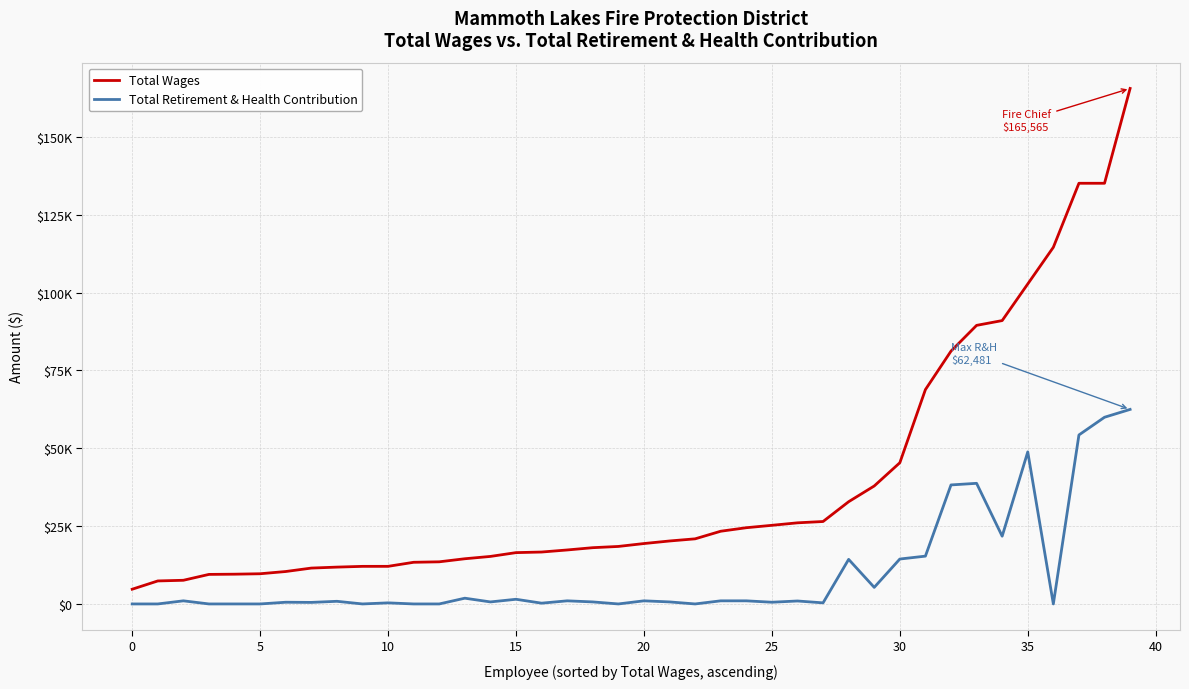

Which series has the largest total across all categories?

Total Wages